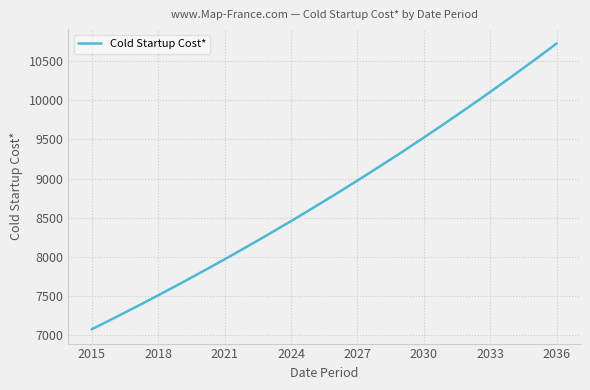

What is the difference between the maximum and minimum values?

3648.9